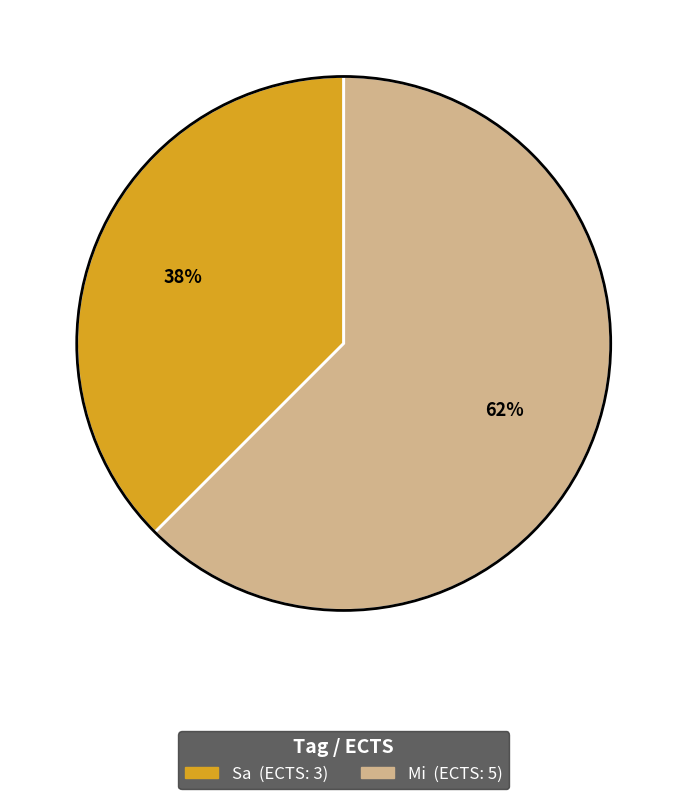

Is it true that Mi is 62% of the pie?

True